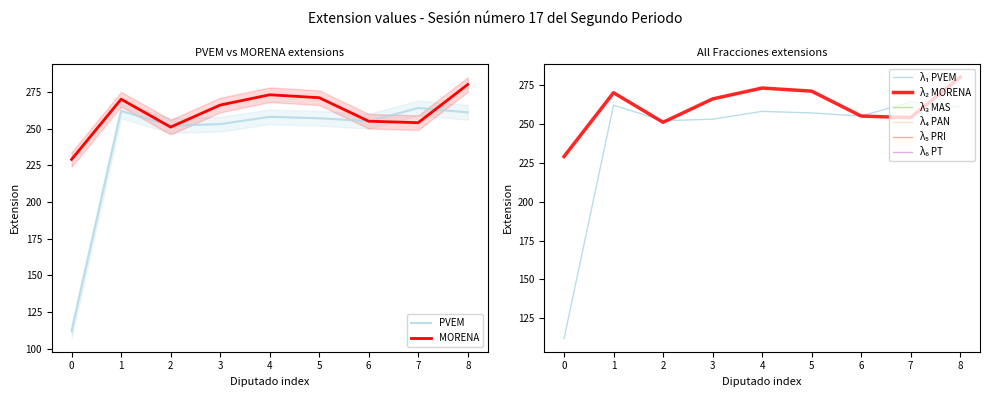

True or false: MORENA and PVEM cross at least once.

True